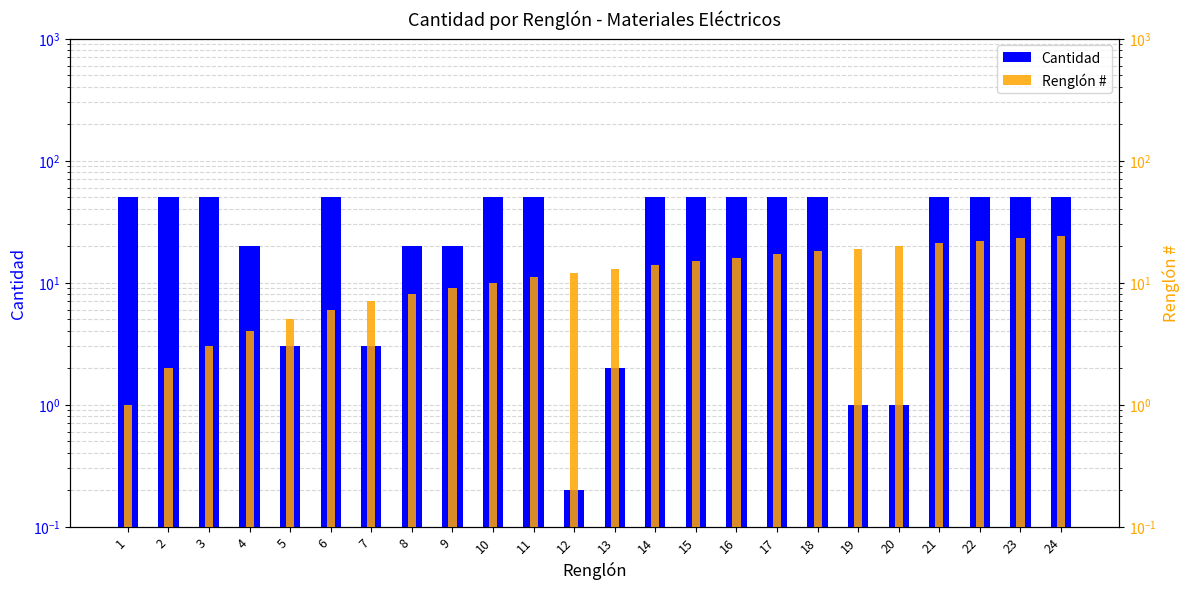

Reading left to right, transcribe all the data shown in this chart.

Cantidad: 50.0	50.0	50.0	20.0	3.0	50.0	3.0	20.0	20.0	50.0	50.0	0.2	2.0	50.0	50.0	50.0	50.0	50.0	1.0	1.0	50.0	50.0	50.0	50.0
Renglón #: 1.0	2.0	3.0	4.0	5.0	6.0	7.0	8.0	9.0	10.0	11.0	12.0	13.0	14.0	15.0	16.0	17.0	18.0	19.0	20.0	21.0	22.0	23.0	24.0